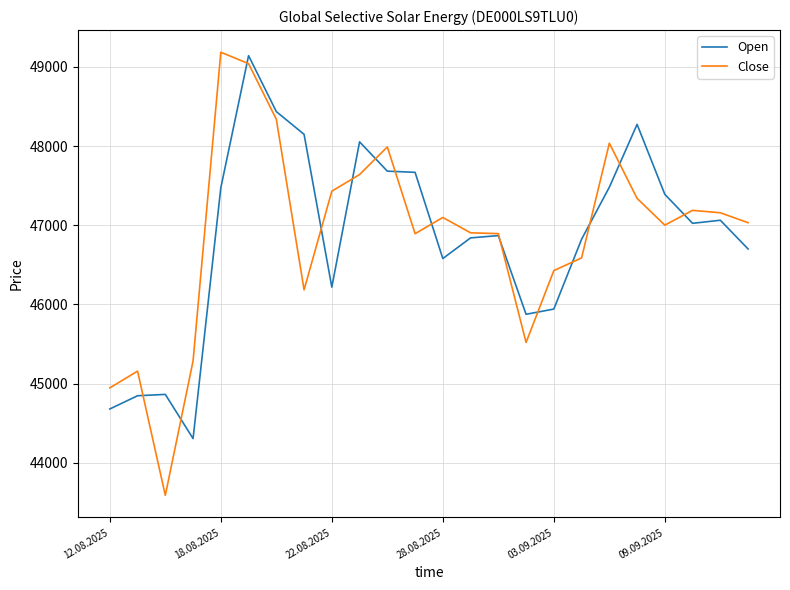

What are all the series names shown in the legend?

Open, Close